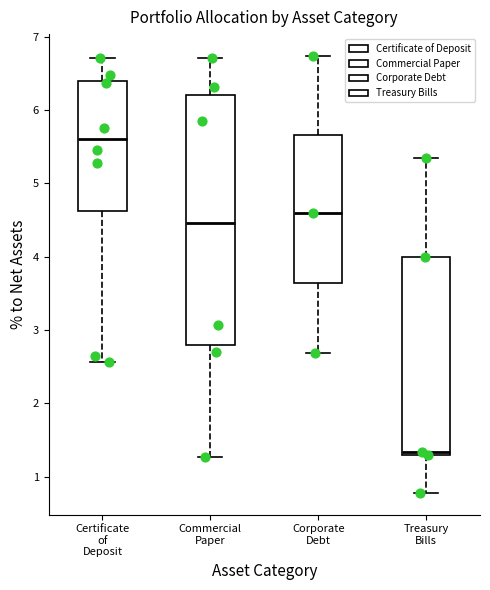

Where is the lower edge of the box for Corporate Debt on the y-axis? The values are not printed on the chart, so give them approximately, as read against the axis.

3.6